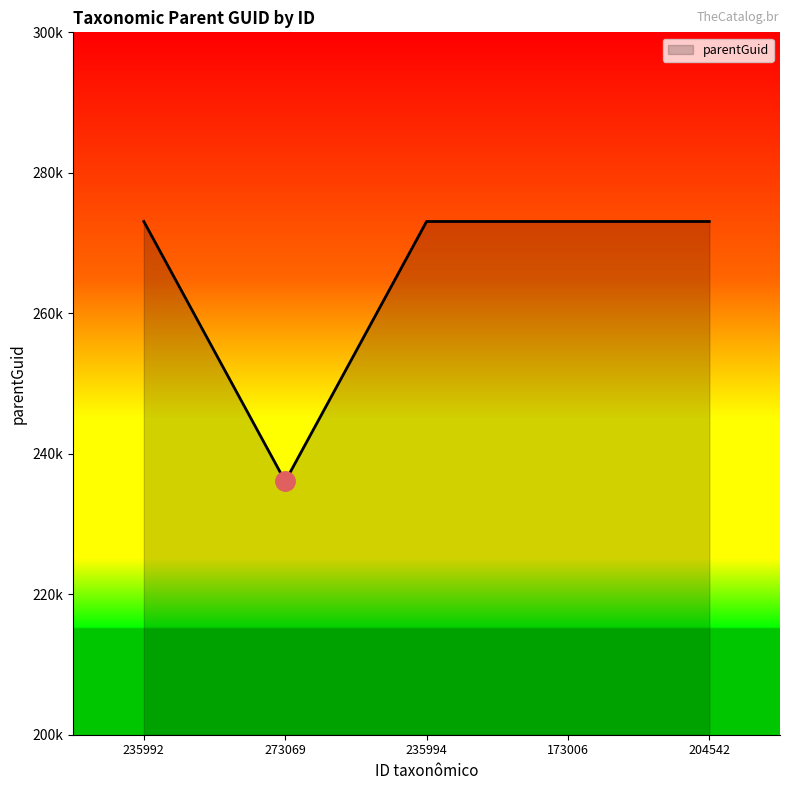

The value at 173006 is 174303. True or false?

False